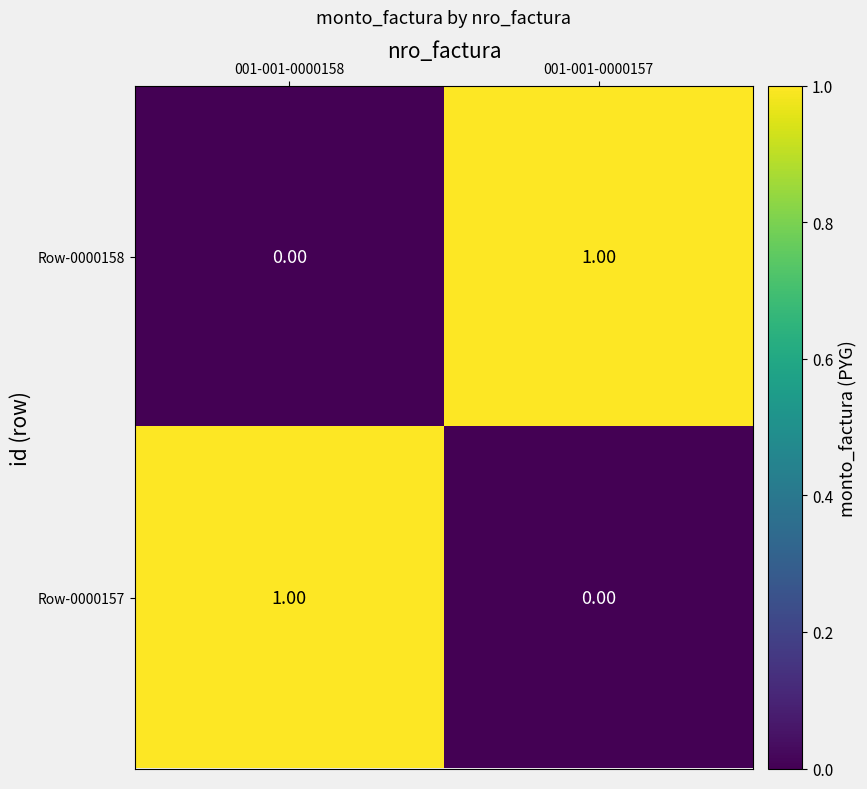

Rank the series at 001-001-0000158 from highest to lowest value.

Row-0000157, Row-0000158